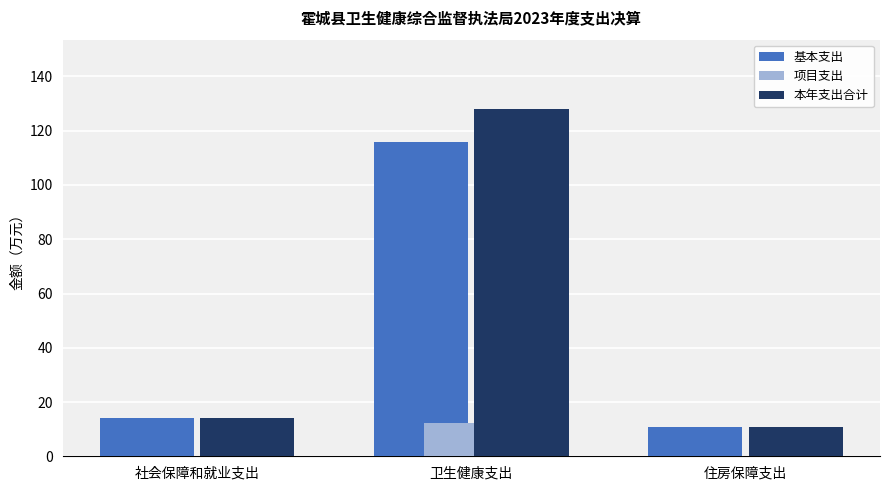

True or false: 本年支出合计 has a value of 128.0 at 卫生健康支出.

True